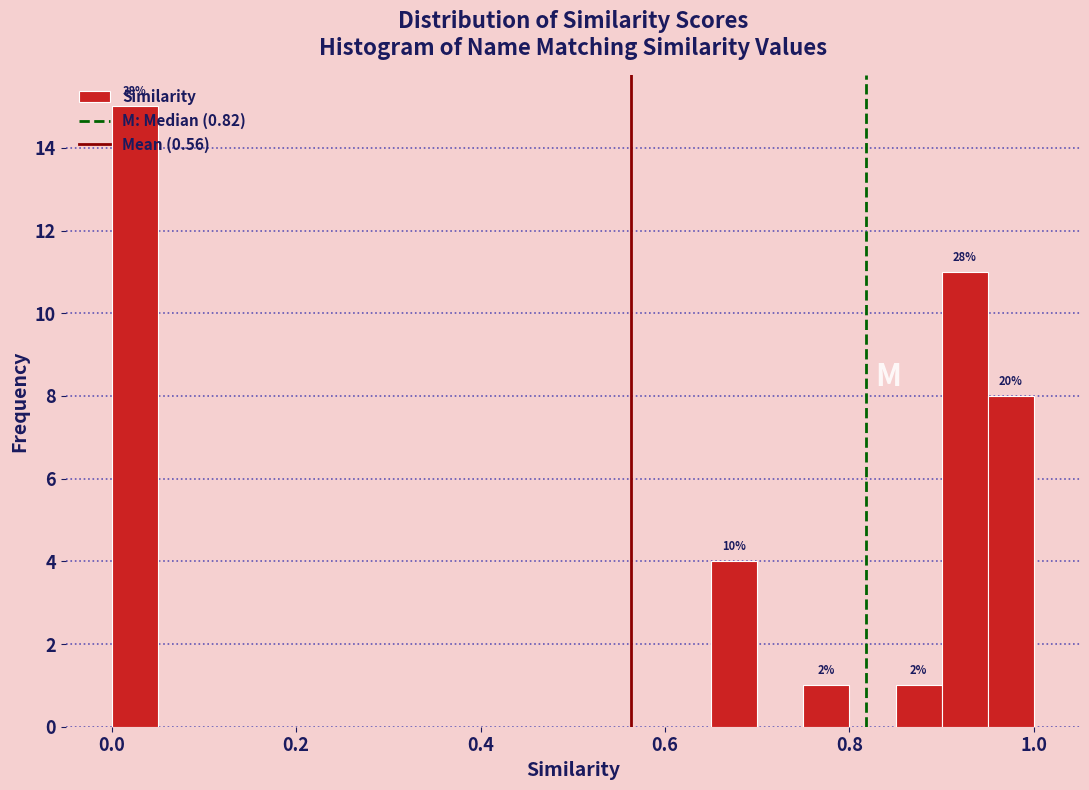

Around what value on the x-axis is the tallest bar? Give the approximate position of its centre, as read against the axis.

0.02